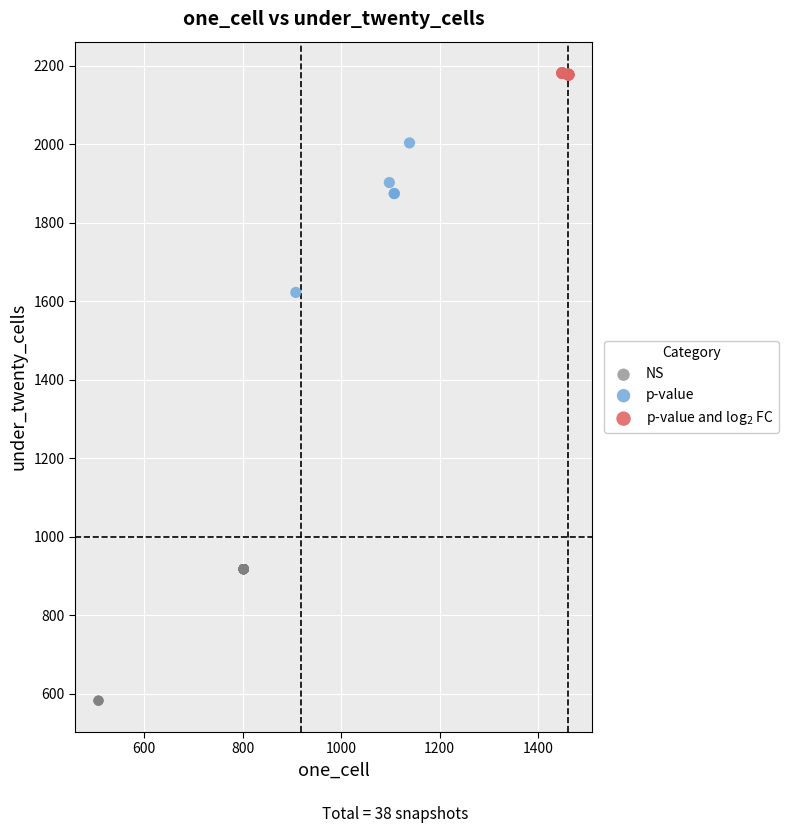

Which series reaches the minimum Y coordinate?

NS